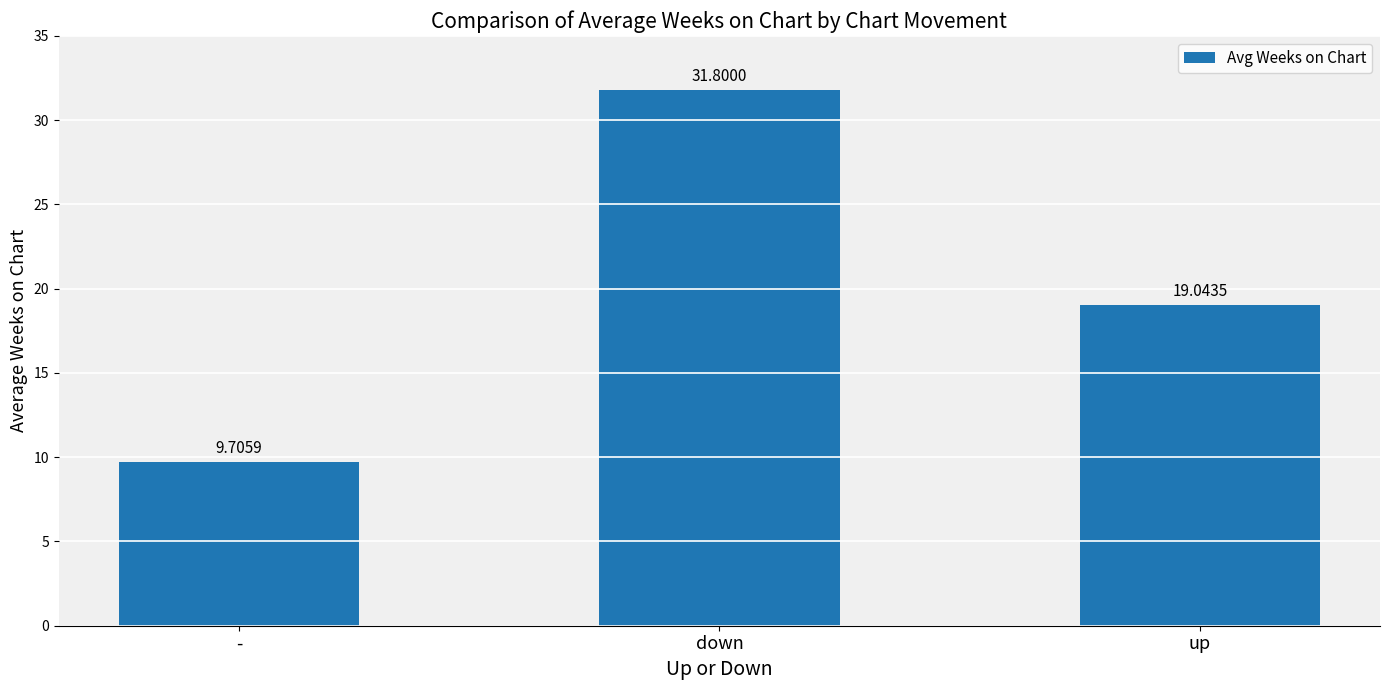

Are the bars grouped side by side (vs. stacked)?

No